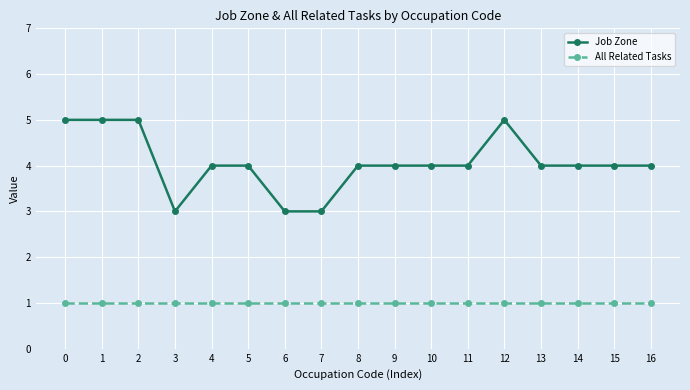

What is the value of the Job Zone point at the 7th from the left?

3